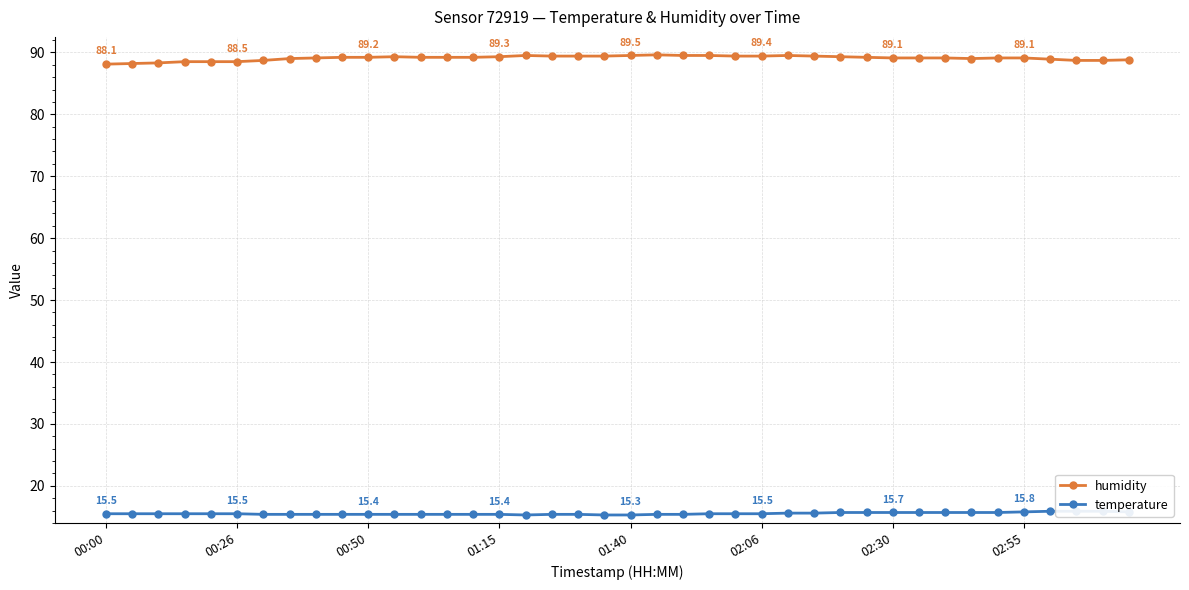

Where is the first local minimum for temperature?

16